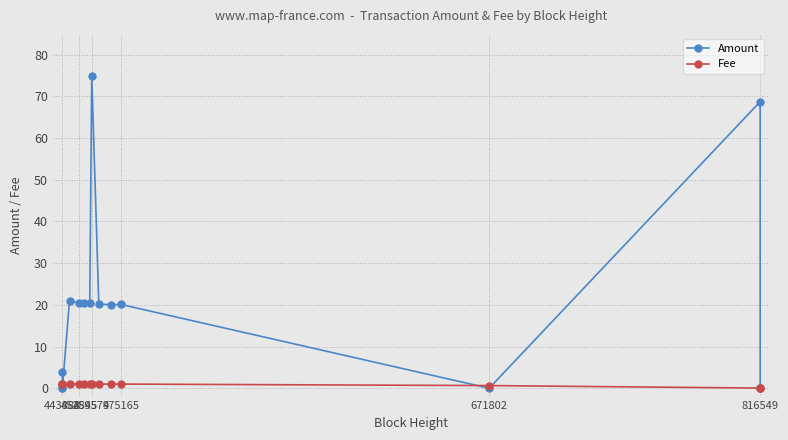

What is the approximate value of Amount at 452845?

20.5